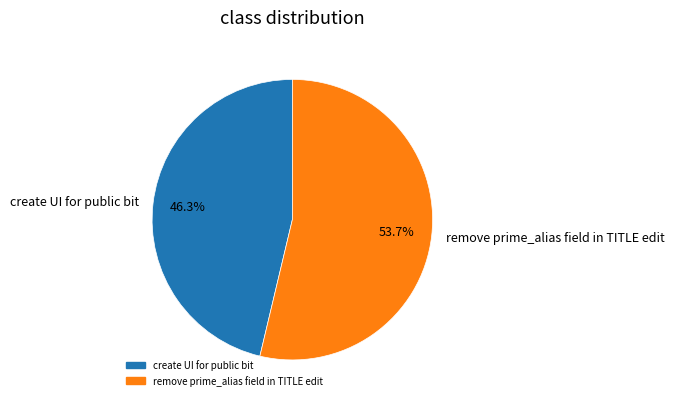

What portion of the pie excludes create UI for public bit?

53.7%